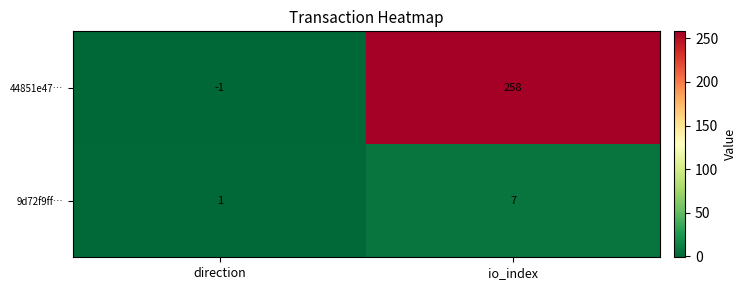

The 44851e47… series shows -1 at direction. True or false?

True